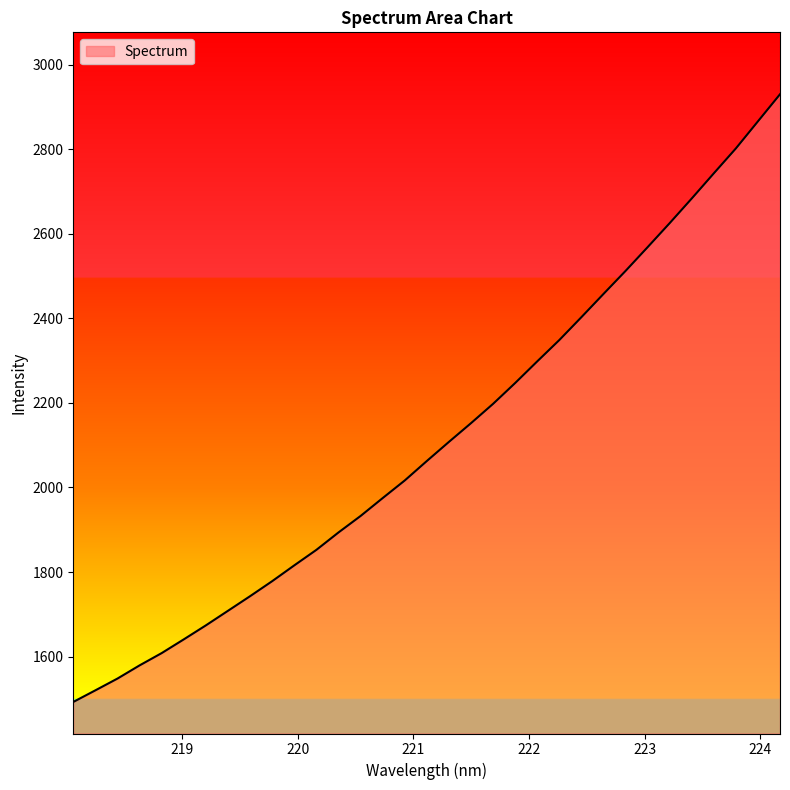

What is the greatest value displayed?

2930.2